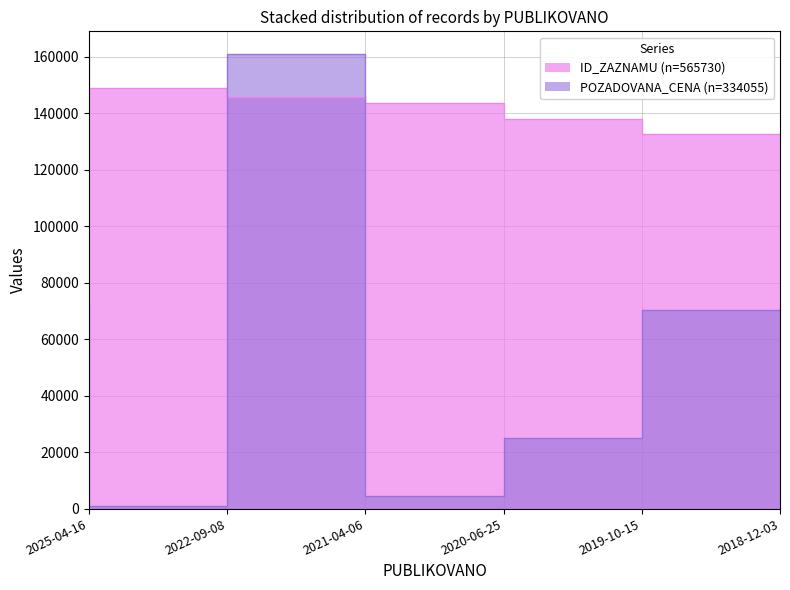

What are all the series names shown in the legend?

ID_ZAZNAMU, POZADOVANA_CENA